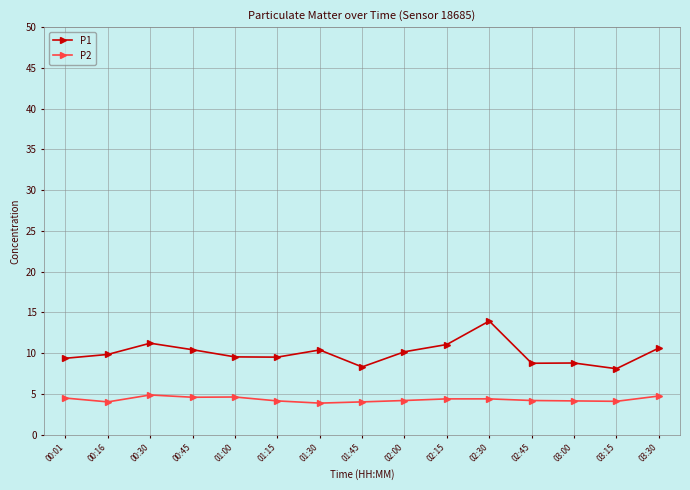

Which series has the widest spread of values?

P1